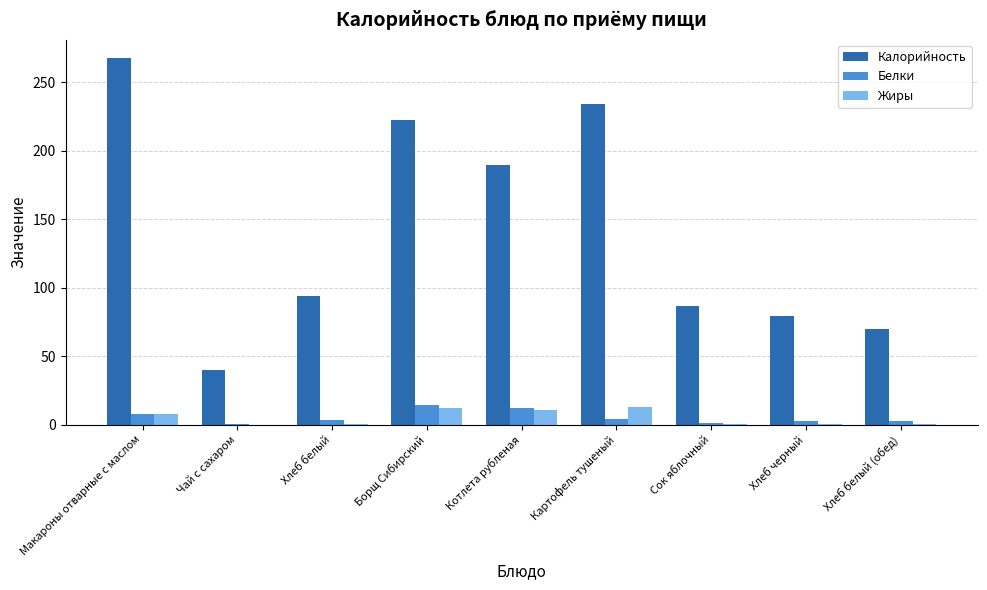

How many values in the Белки series exceed 3?

5